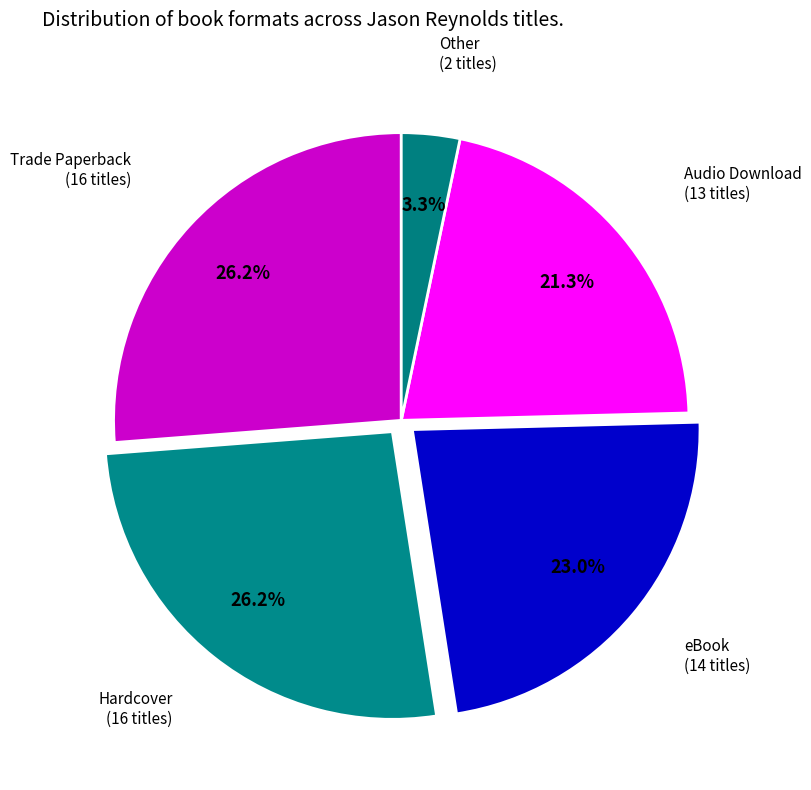

What is the smallest slice in the pie chart?

Other